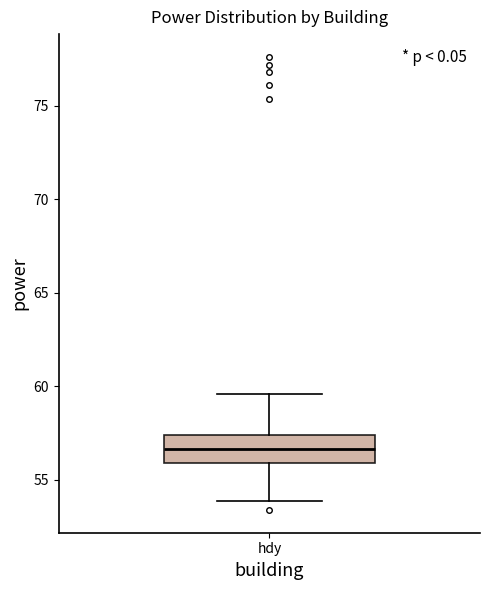

Read this box plot against the y-axis: the position of the median line, the range covered by the box, and the ends of both whiskers. The values are not printed on the chart, so give them approximately, as read against the axis.

median 56.5, box 56.0 to 57.5, whiskers 54.0 to 59.5